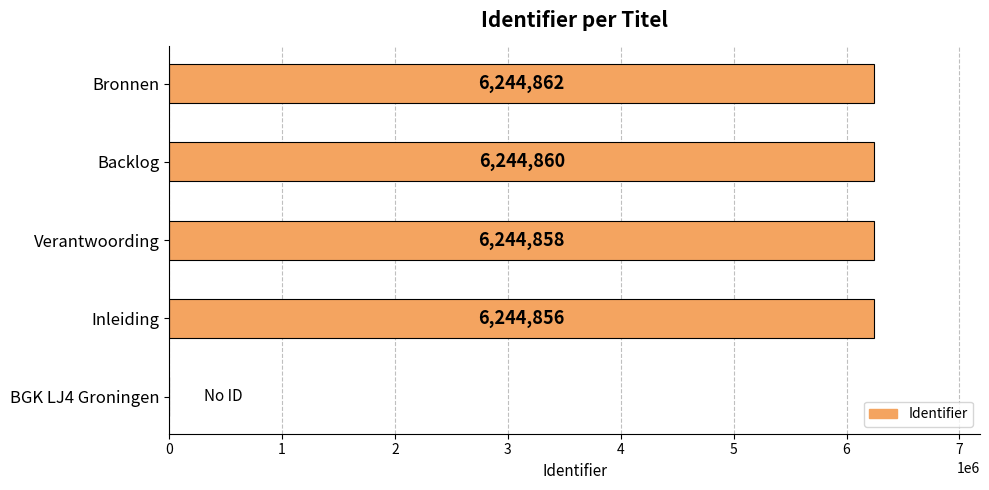

Is it true that the value at Verantwoording is 9491388?

False